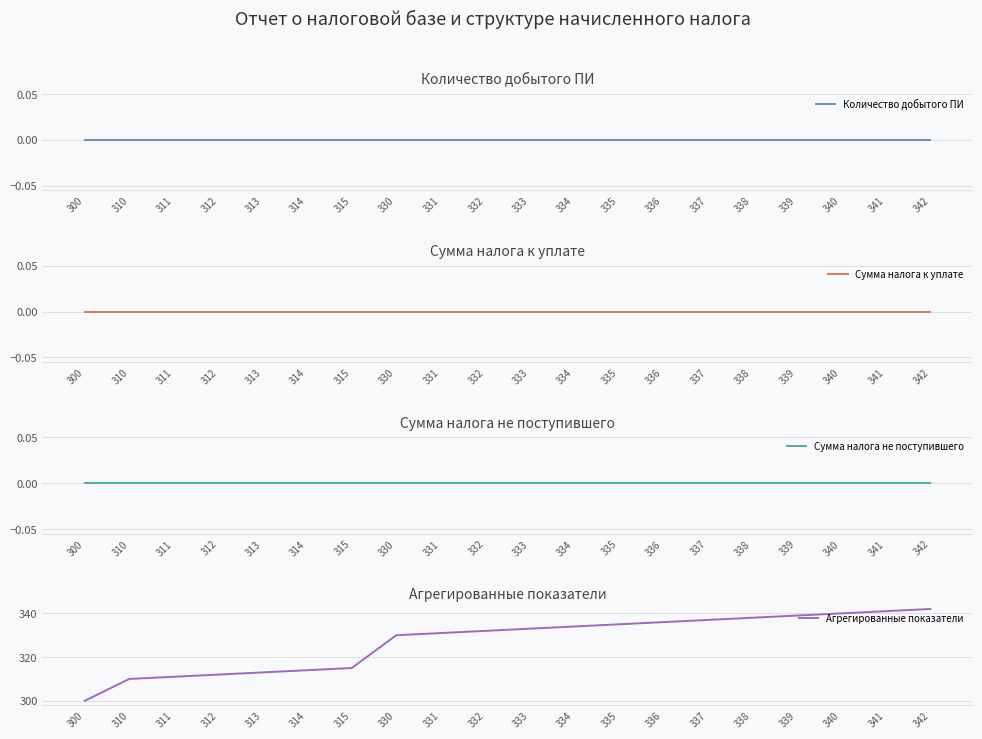

Which series has the largest total across all categories?

Агрегированные показатели